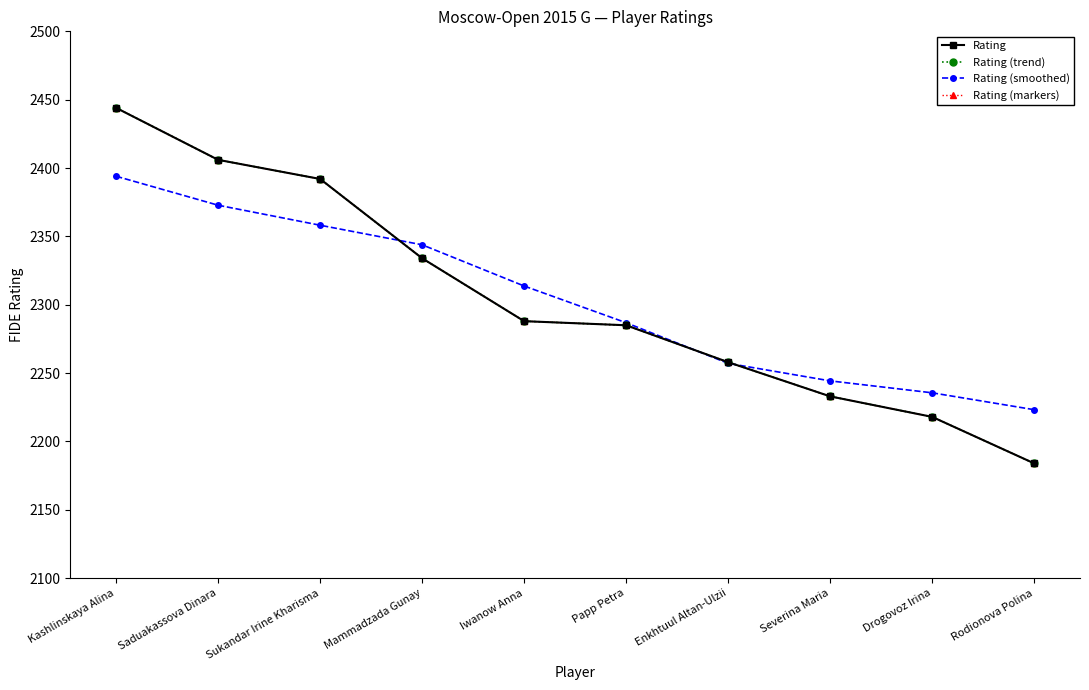

Reading left to right, what are all the values shown in this chart?

Rating: Kashlinskaya Alina=2444.0	Saduakassova Dinara=2406.0	Sukandar Irine Kharisma=2392.0	Mammadzada Gunay=2334.0	Iwanow Anna=2288.0	Papp Petra=2285.0	Enkhtuul Altan-Ulzii=2258.0	Severina Maria=2233.0	Drogovoz Irina=2218.0	Rodionova Polina=2184.0
Rating (trend): Kashlinskaya Alina=2444.0	Saduakassova Dinara=2406.0	Sukandar Irine Kharisma=2392.0	Mammadzada Gunay=2334.0	Iwanow Anna=2288.0	Papp Petra=2285.0	Enkhtuul Altan-Ulzii=2258.0	Severina Maria=2233.0	Drogovoz Irina=2218.0	Rodionova Polina=2184.0
Rating (smoothed): Kashlinskaya Alina=2394.0	Saduakassova Dinara=2372.8	Sukandar Irine Kharisma=2358.2	Mammadzada Gunay=2343.9	Iwanow Anna=2313.7	Papp Petra=2286.9	Enkhtuul Altan-Ulzii=2257.1	Severina Maria=2244.3	Drogovoz Irina=2235.6	Rodionova Polina=2223.2
Rating (markers): Kashlinskaya Alina=2444.0	Saduakassova Dinara=2406.0	Sukandar Irine Kharisma=2392.0	Mammadzada Gunay=2334.0	Iwanow Anna=2288.0	Papp Petra=2285.0	Enkhtuul Altan-Ulzii=2258.0	Severina Maria=2233.0	Drogovoz Irina=2218.0	Rodionova Polina=2184.0